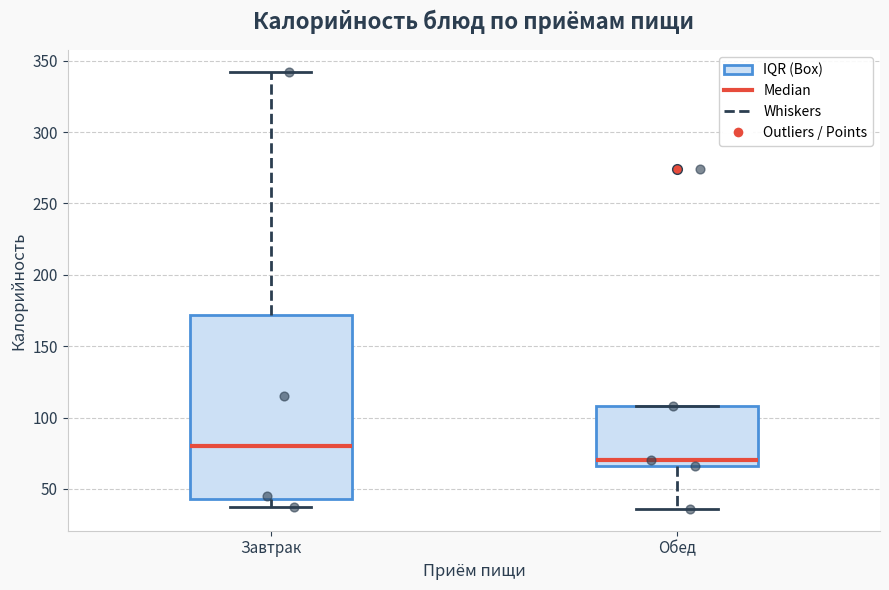

Reading left to right, transcribe this box plot: for each box, give where its median line is, the range the box spans, and where its two whiskers end, as read against the y-axis. The values are not printed on the chart, so give them approximately, as read against the axis.

Завтрак: median 80, box 45 to 170, whiskers 35 to 340
Обед: median 70, box 65 to 110, whiskers 35 to 110